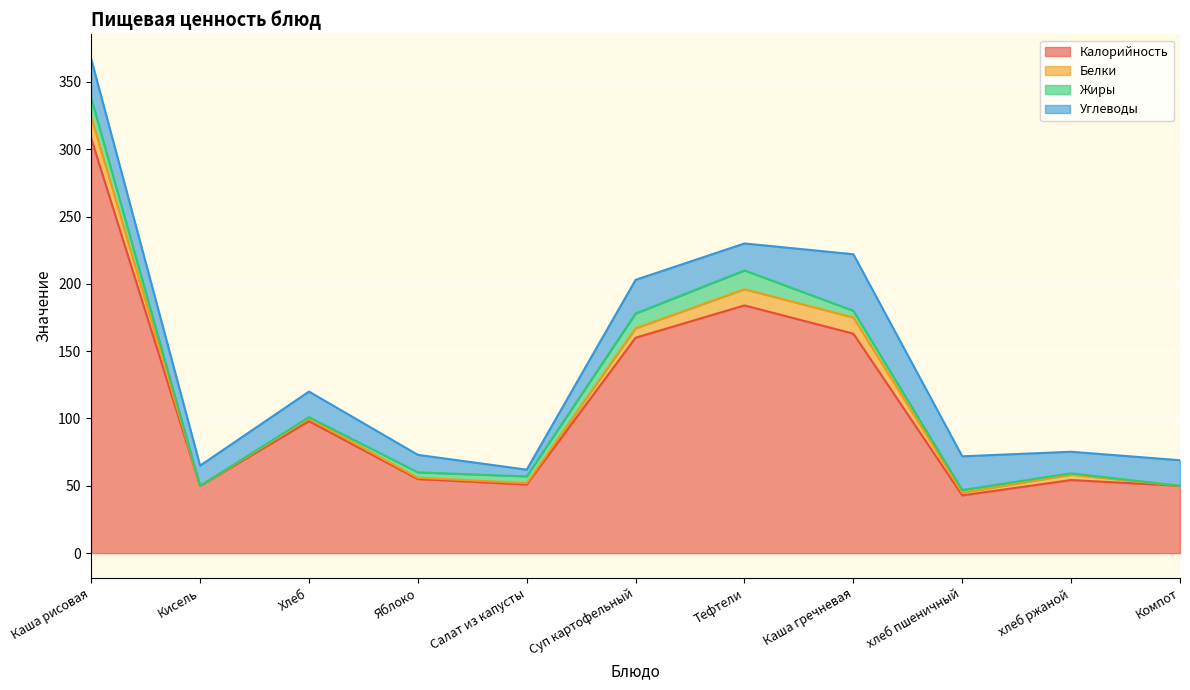

What position from the left is Тефтели?

7